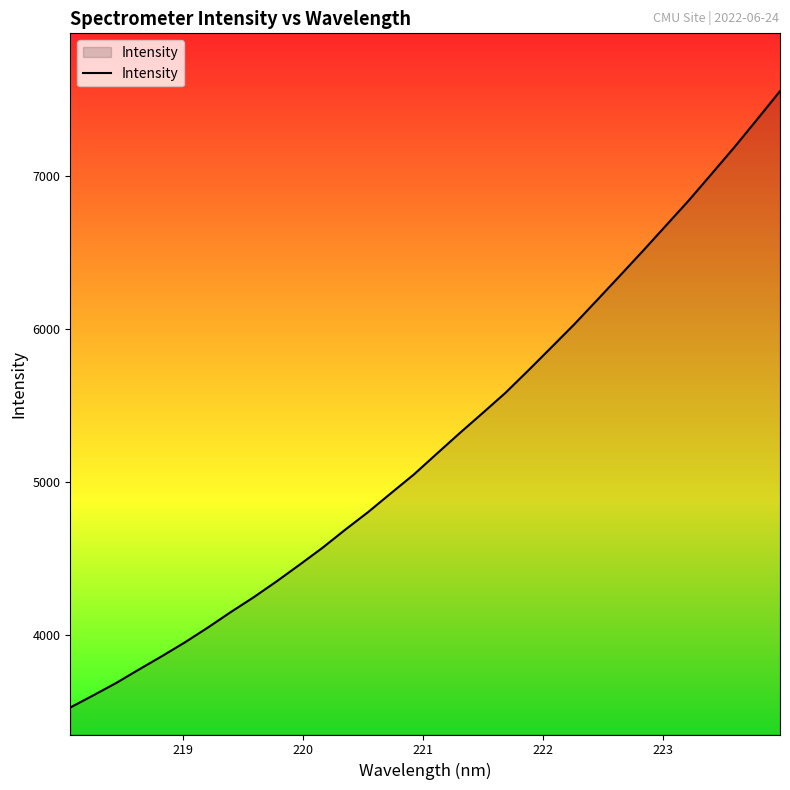

What is the greatest value displayed?

7552.0